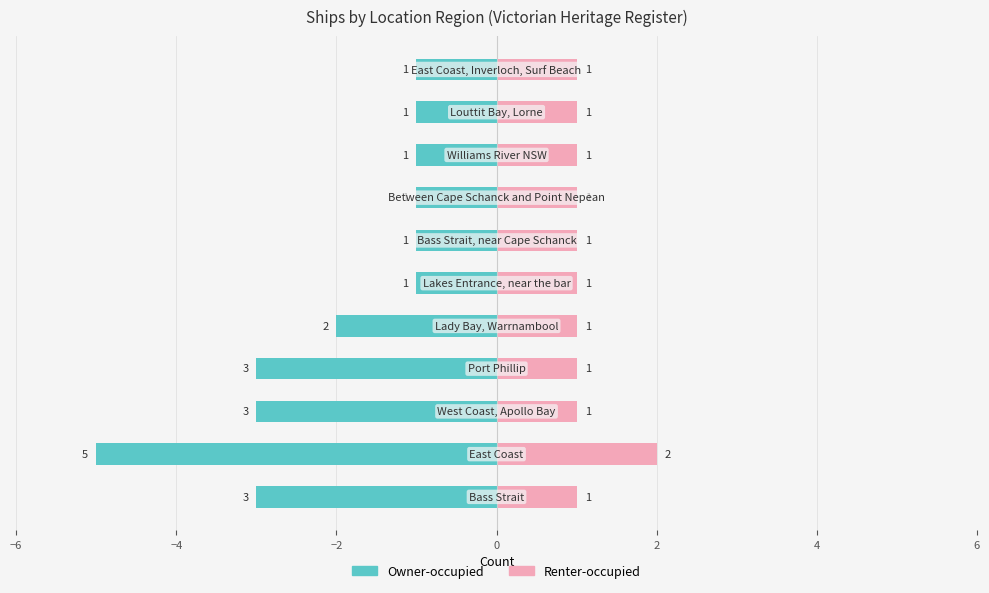

How many bars are there in each group?

2